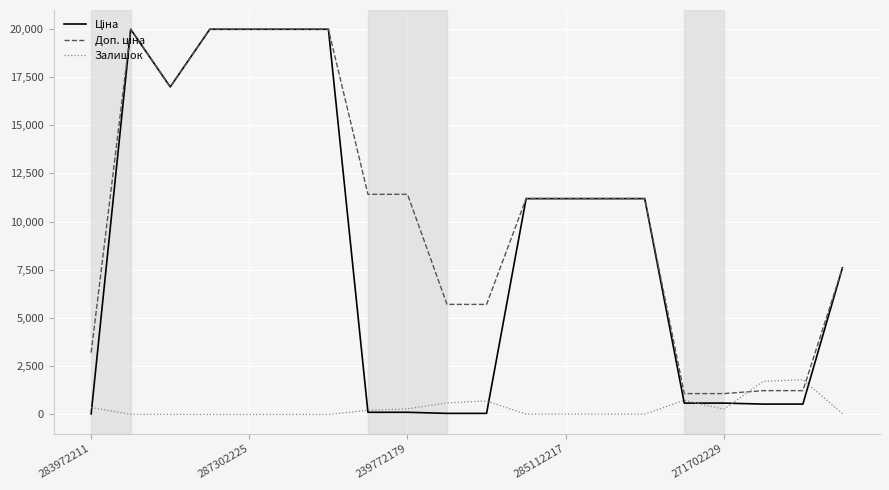

True or false: Доп. ціна has more than 0 interior local peaks.

True